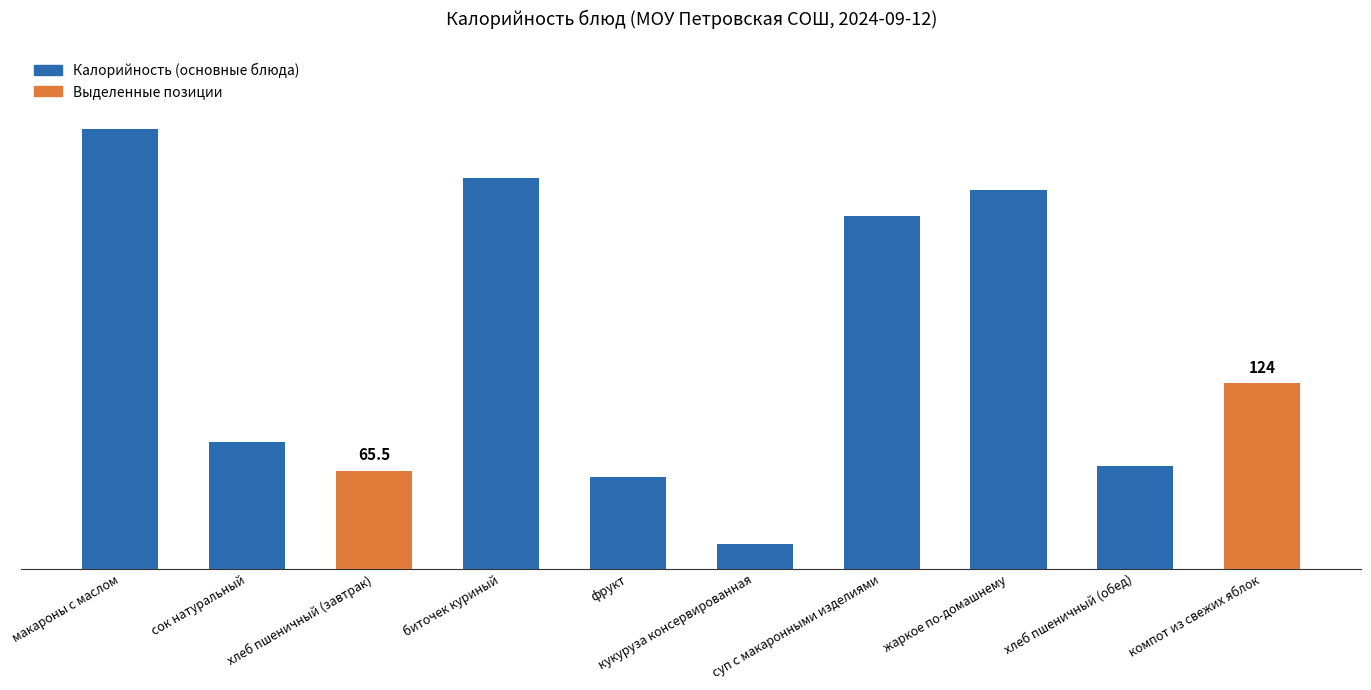

Reading right to left, transcribe all the data shown in this chart.

компот из свежих яблок=124.0	хлеб пшеничный (обед)=69.0	жаркое по-домашнему=252.9	суп с макаронными изделиями=235.4	кукуруза консервированная=16.7	фрукт=61.1	биточек куриный=261.0	хлеб пшеничный (завтрак)=65.5	сок натуральный=85.0	макароны с маслом=293.4